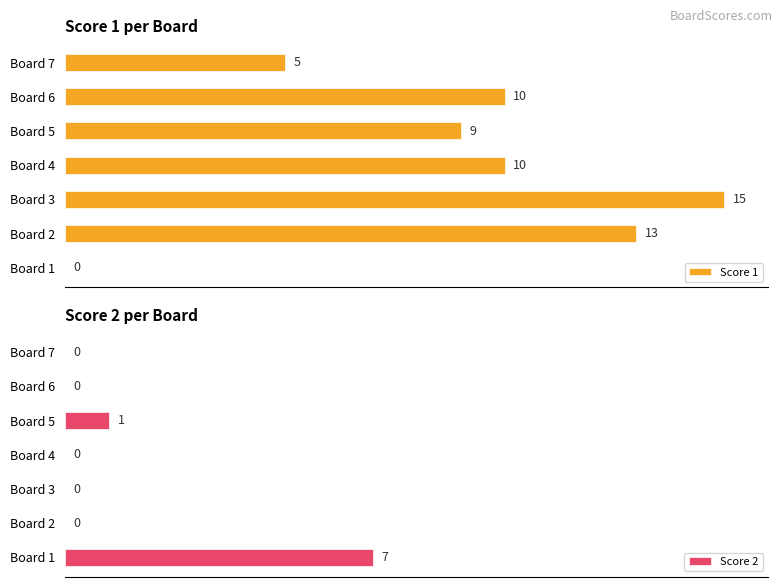

Where is Score 2 nearest to the value 3?

Board 5